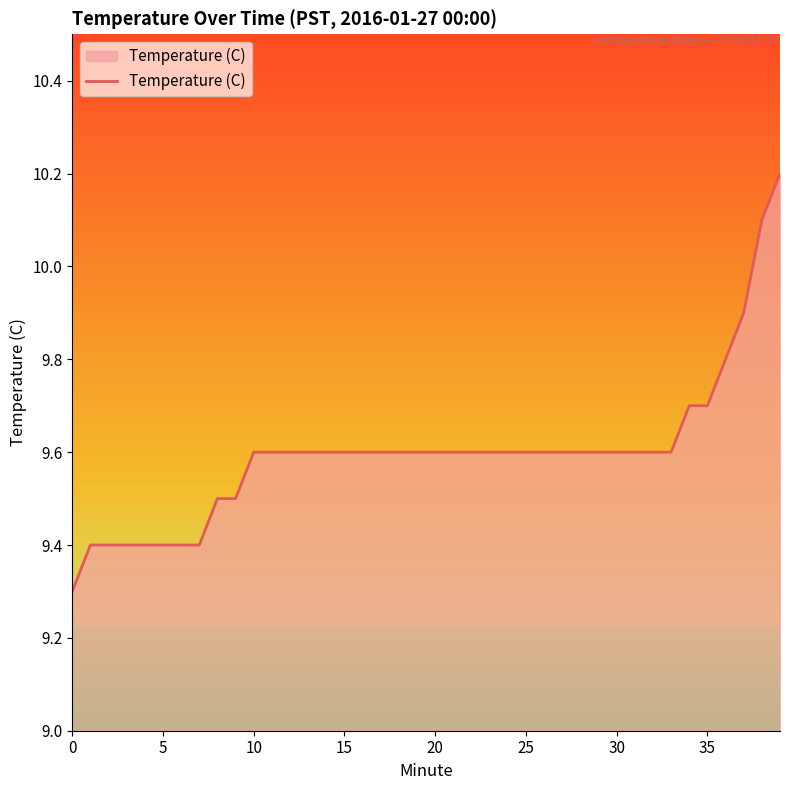

What is the smallest value displayed?

9.3